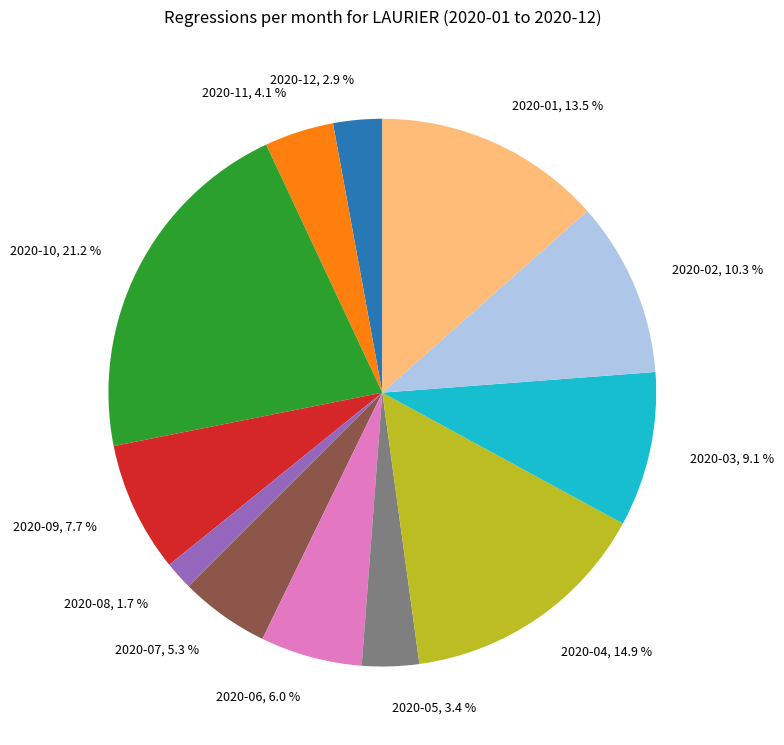

True or false: 2020-10 accounts for 21% of the total.

True